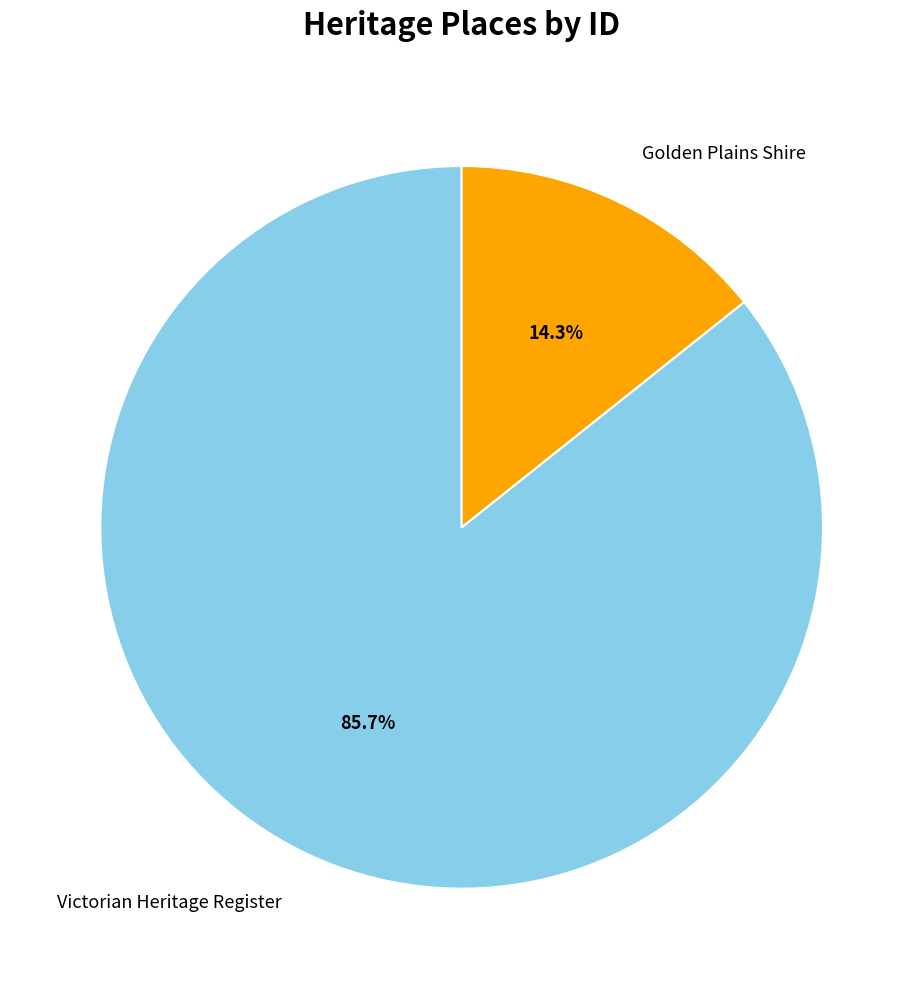

To the nearest percent, what is the average slice percentage?

50%